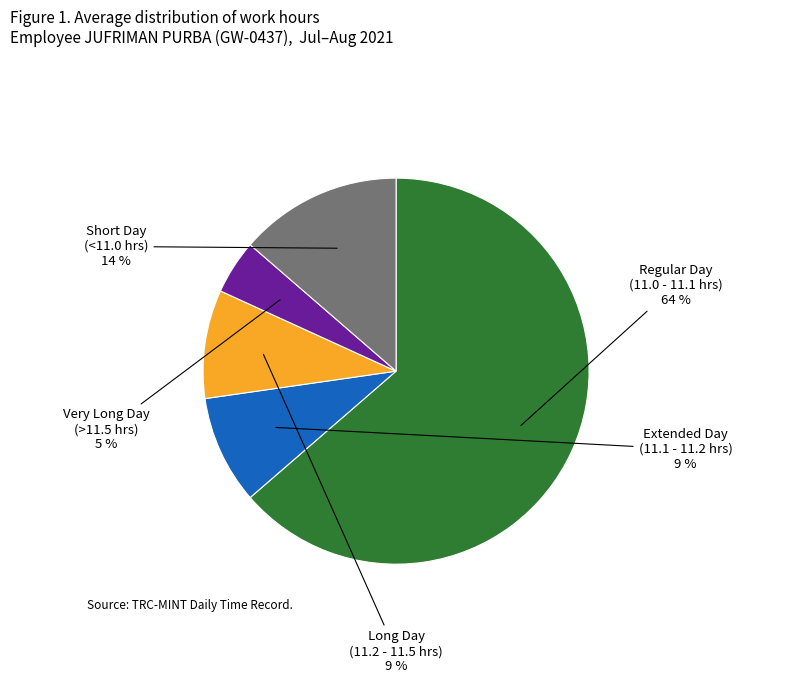

To the nearest percent, what is the average slice percentage?

20%